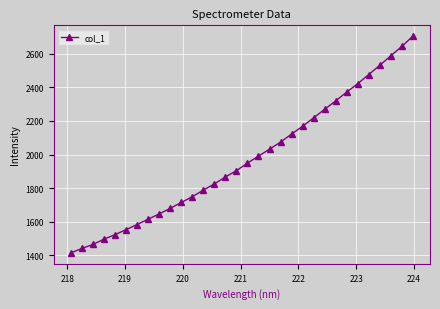

What is the smallest value displayed?

1414.6